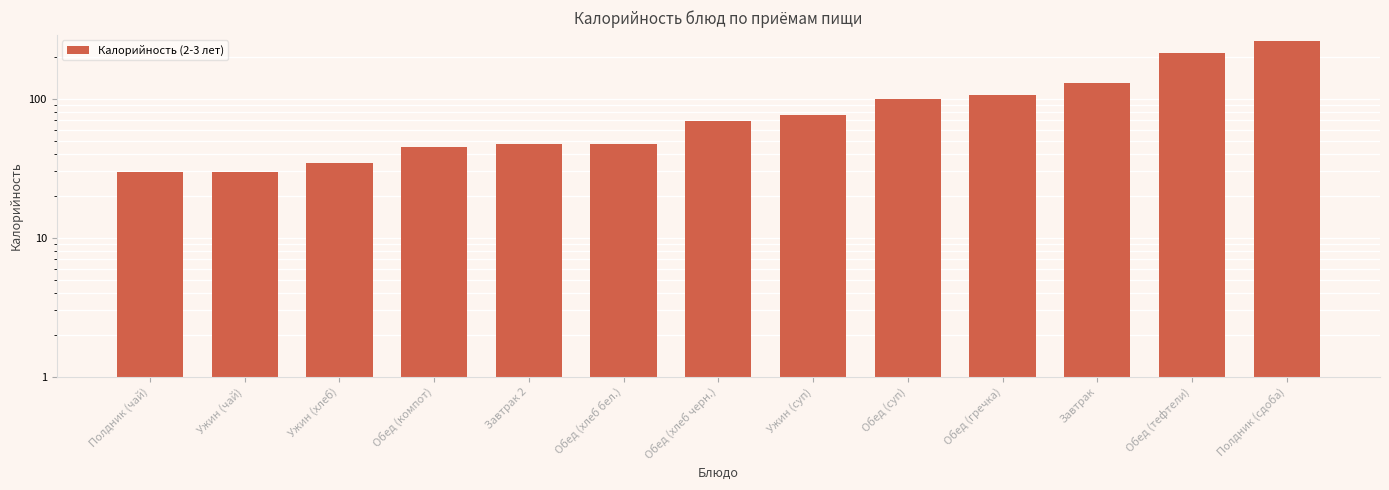

Does the chart contain any negative values?

No